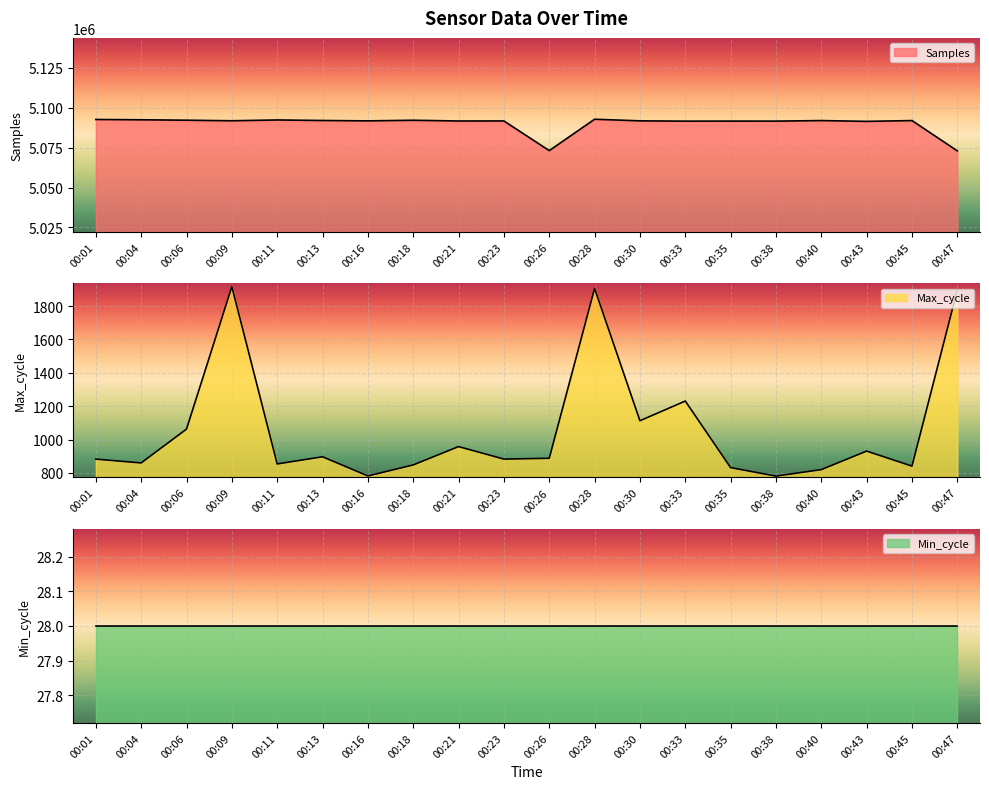

What is the total value across all series at 00:09?

5093697